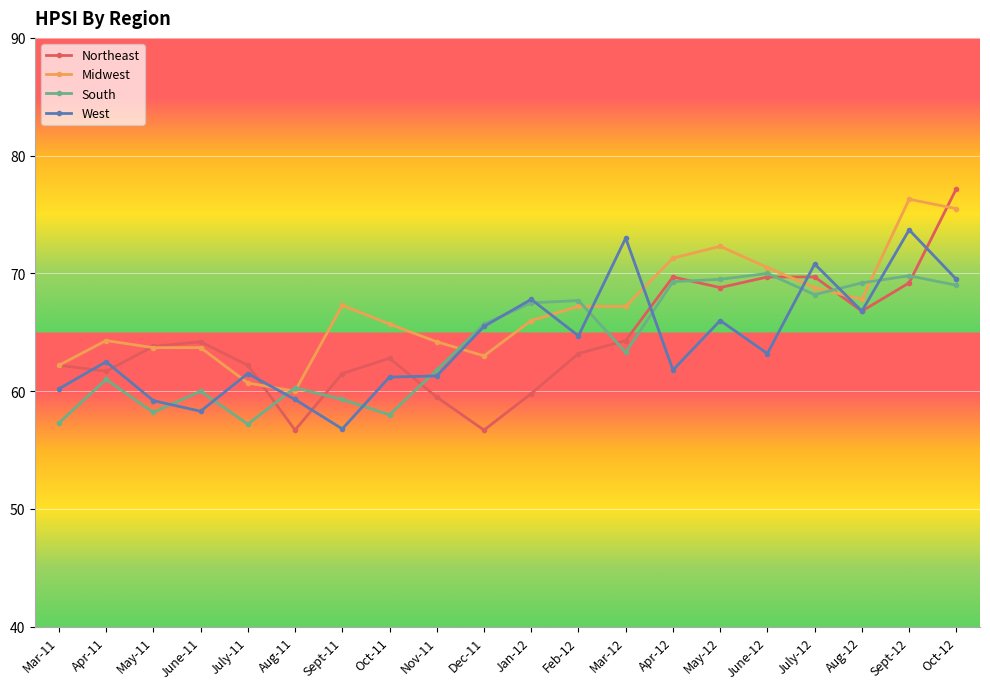

What is the approximate value of Midwest at May-12?

72.3